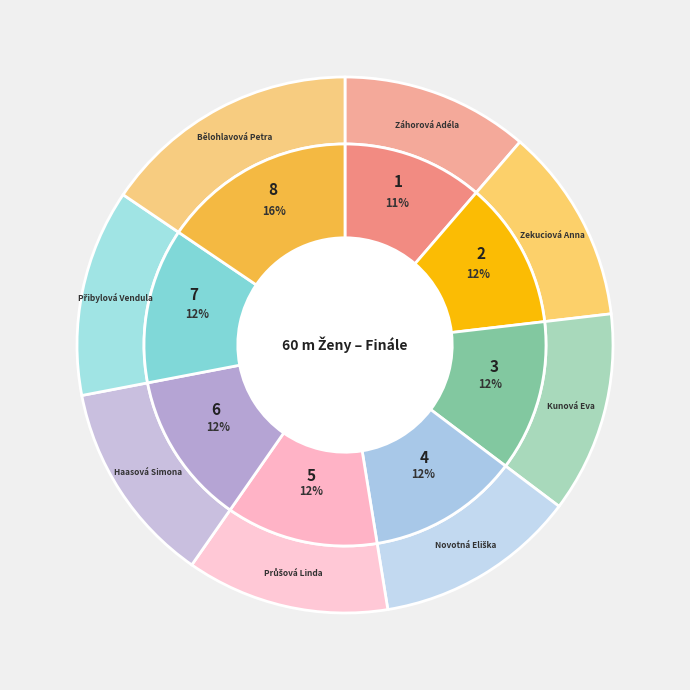

Is Haasová Simona the majority of the pie?

No